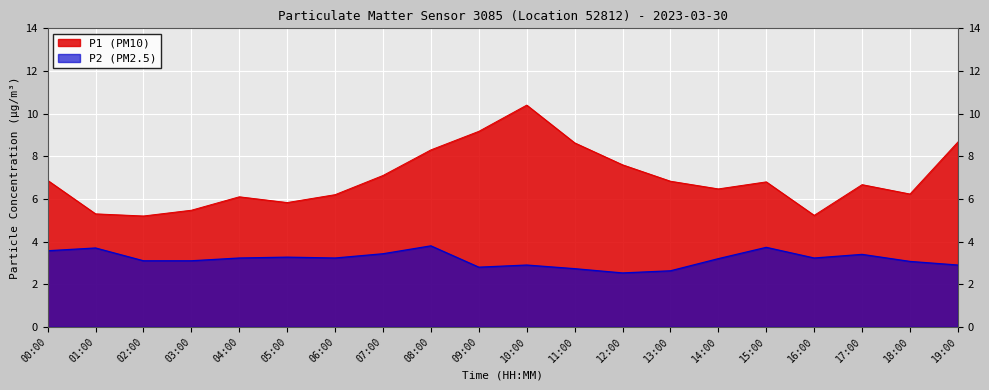

True or false: P1 and P2 cross at least once.

False